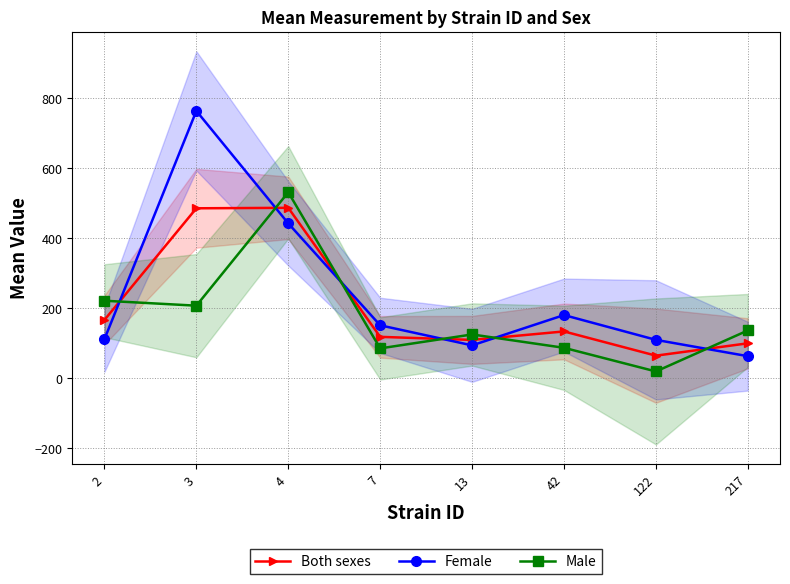

What is the difference between the highest and lowest values at 217?

73.5